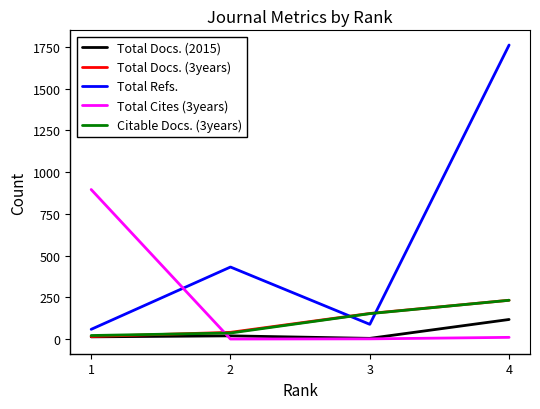

What is the spread (max minus min) of values at 4?

1750